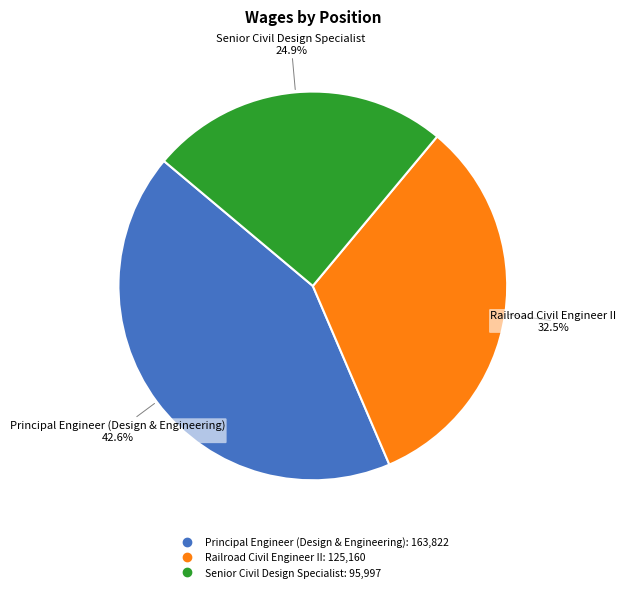

True or false: Senior Civil Design Specialist accounts for 25% of the total.

True